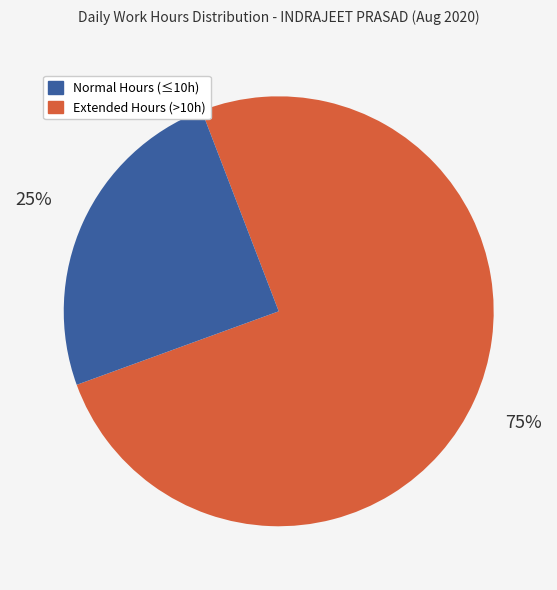

To the nearest percent, what is the average slice percentage?

50%